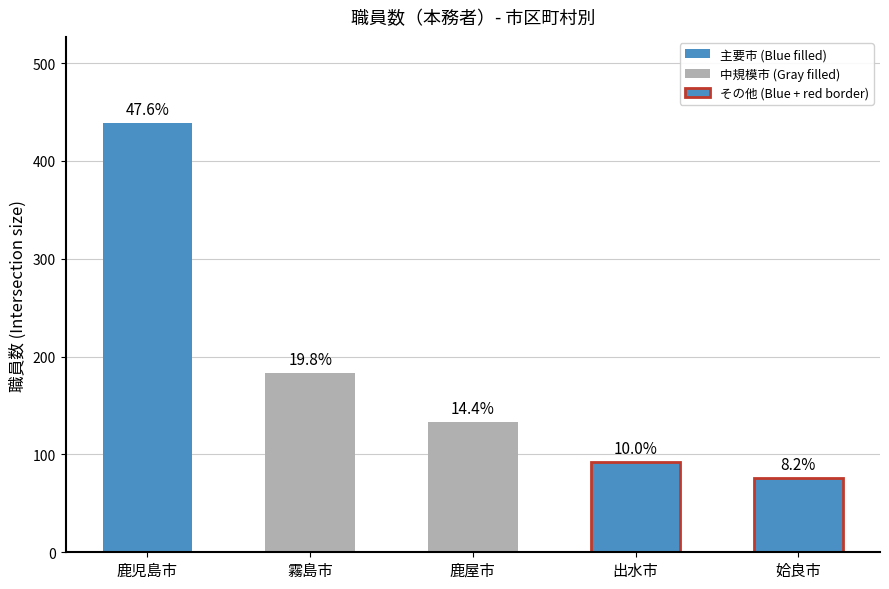

At which category is the sum across all series the highest?

鹿児島市